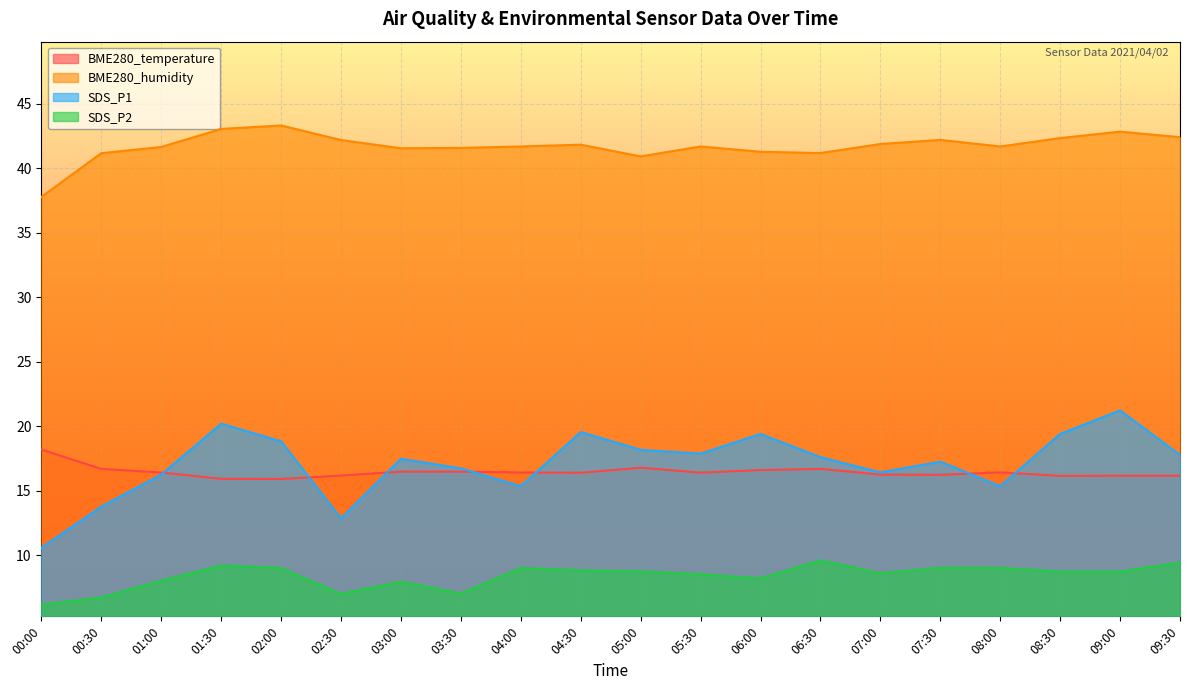

Where is the first local minimum for SDS_P1?

02:30